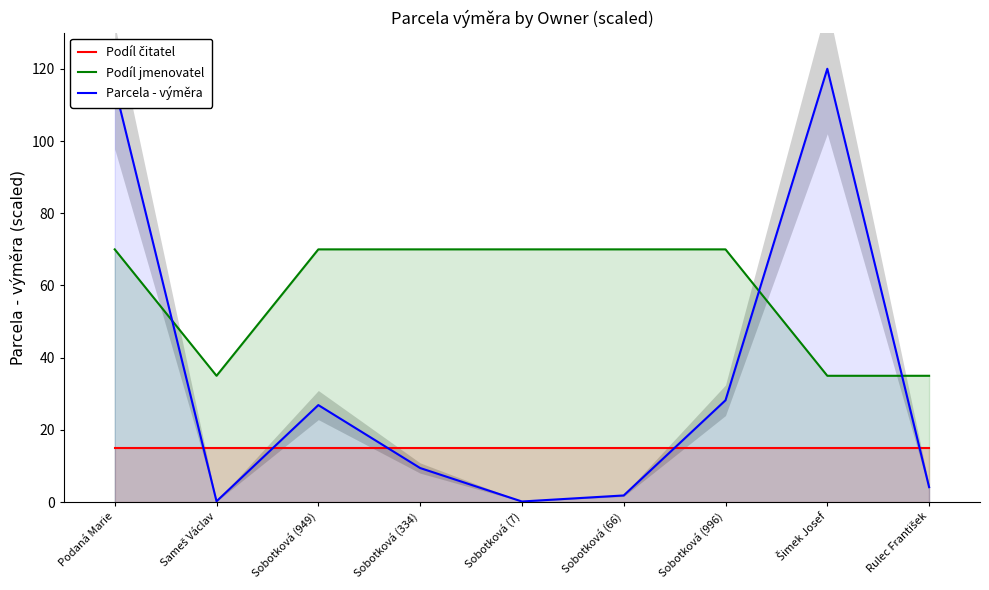

Which series has the widest spread of values?

Parcela - výměra